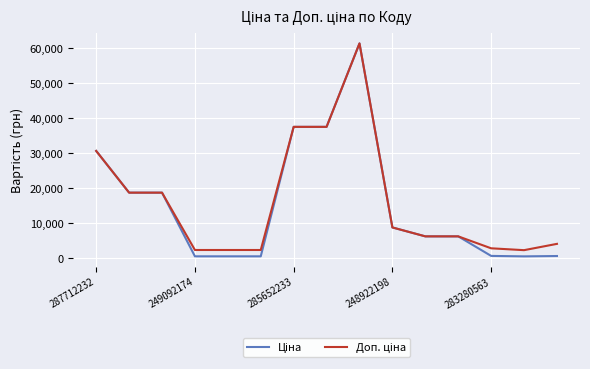

What is the greatest value displayed?

61434.3